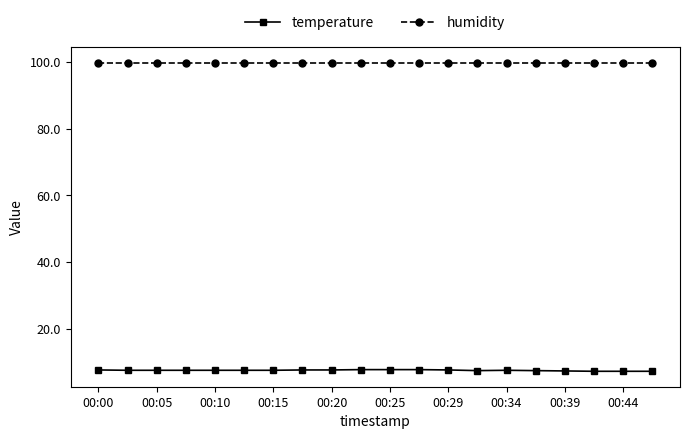

What is the average value of the temperature series?

7.5